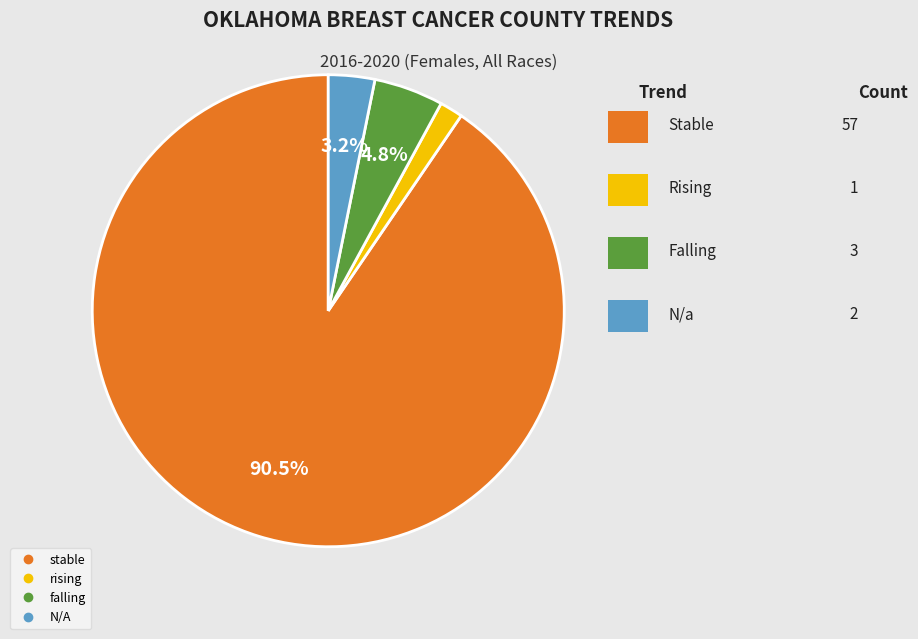

What is the total percentage of stable and falling?

95.2%